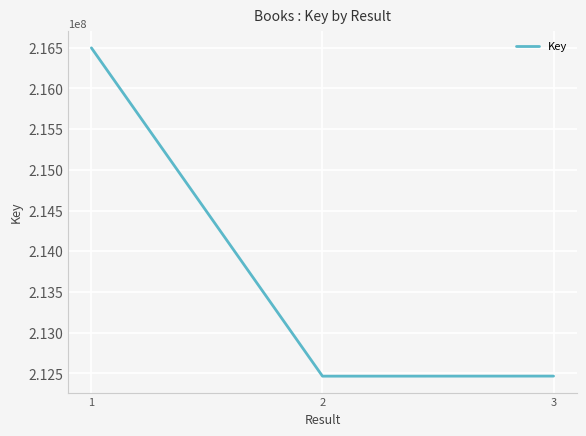

The value at 3 is 212466611. True or false?

True